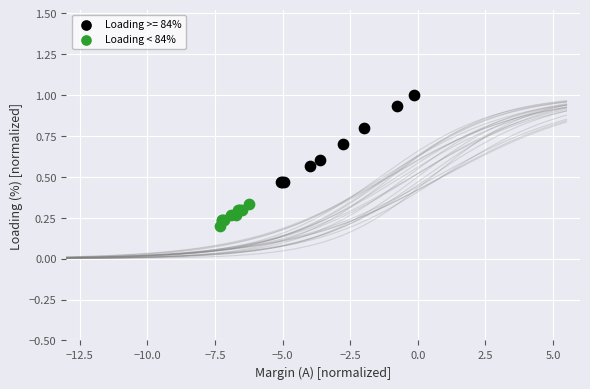

Which series contains the highest Y value?

Loading >= 84%